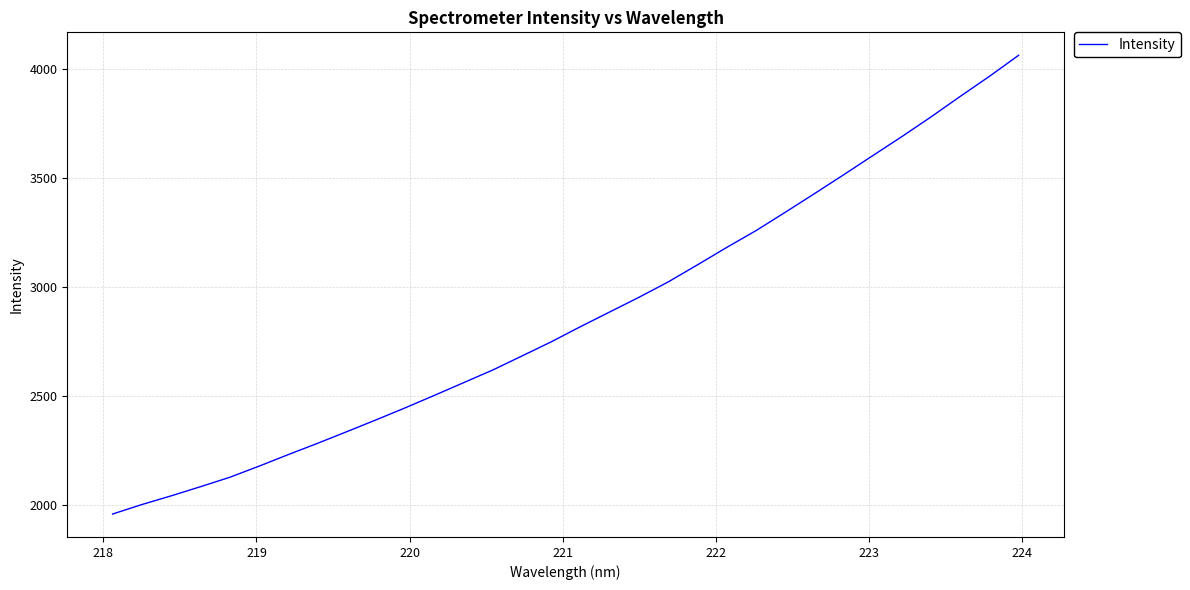

What is the smallest value displayed?

1959.8